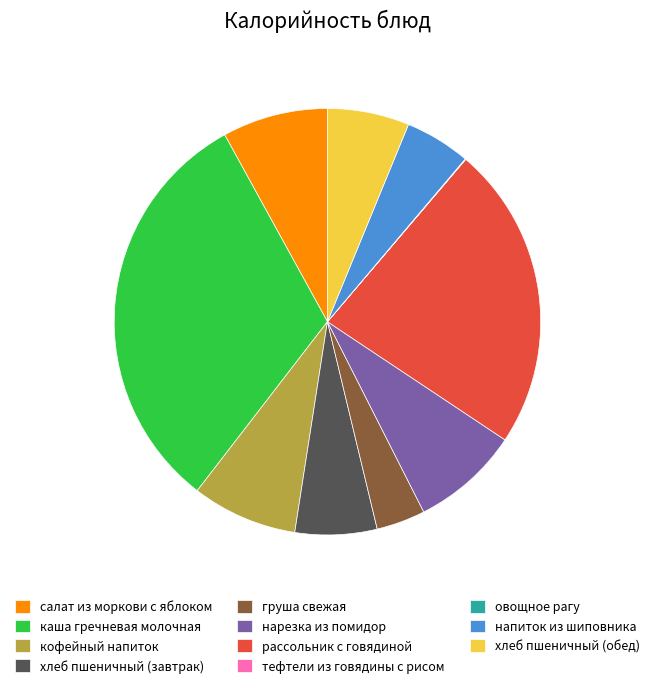

Does салат из моркови с яблоком account for over 50% of the chart?

No